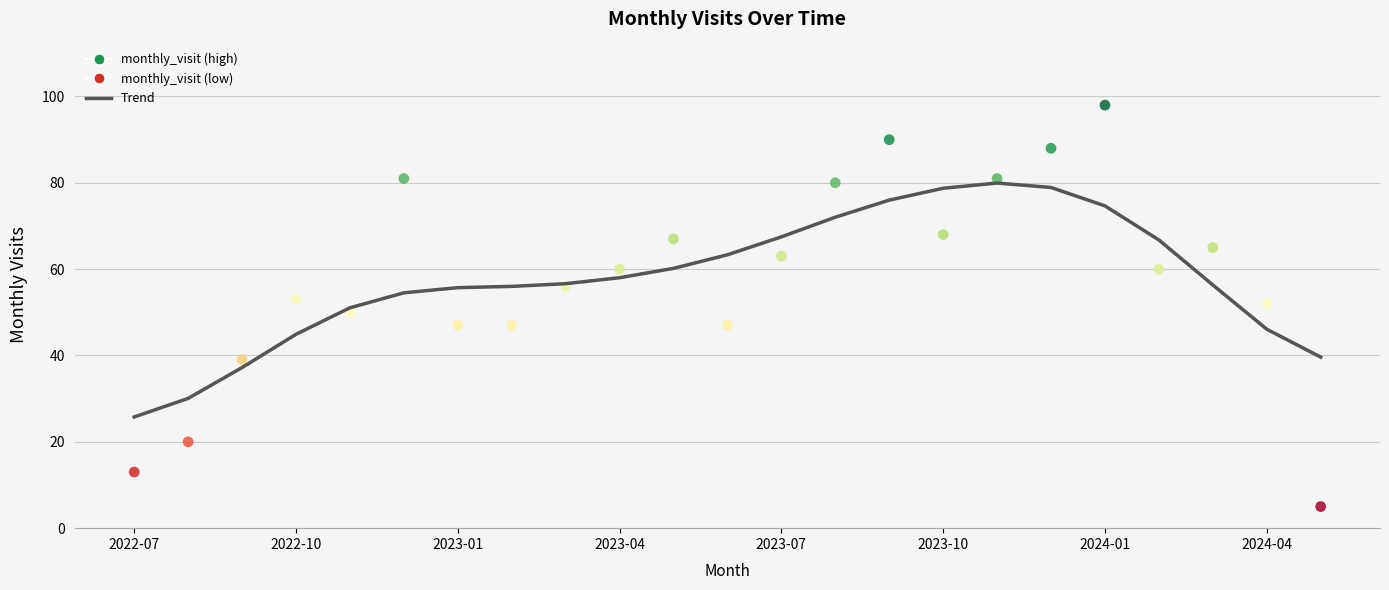

What is the range of Y values (max minus min)?

93